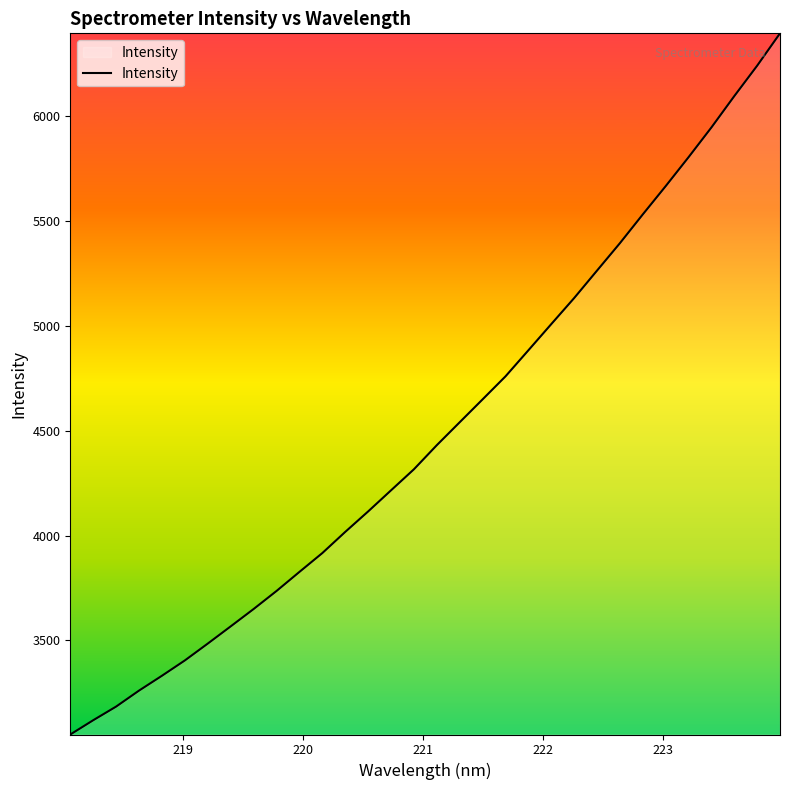

How many values are below 4430?

16